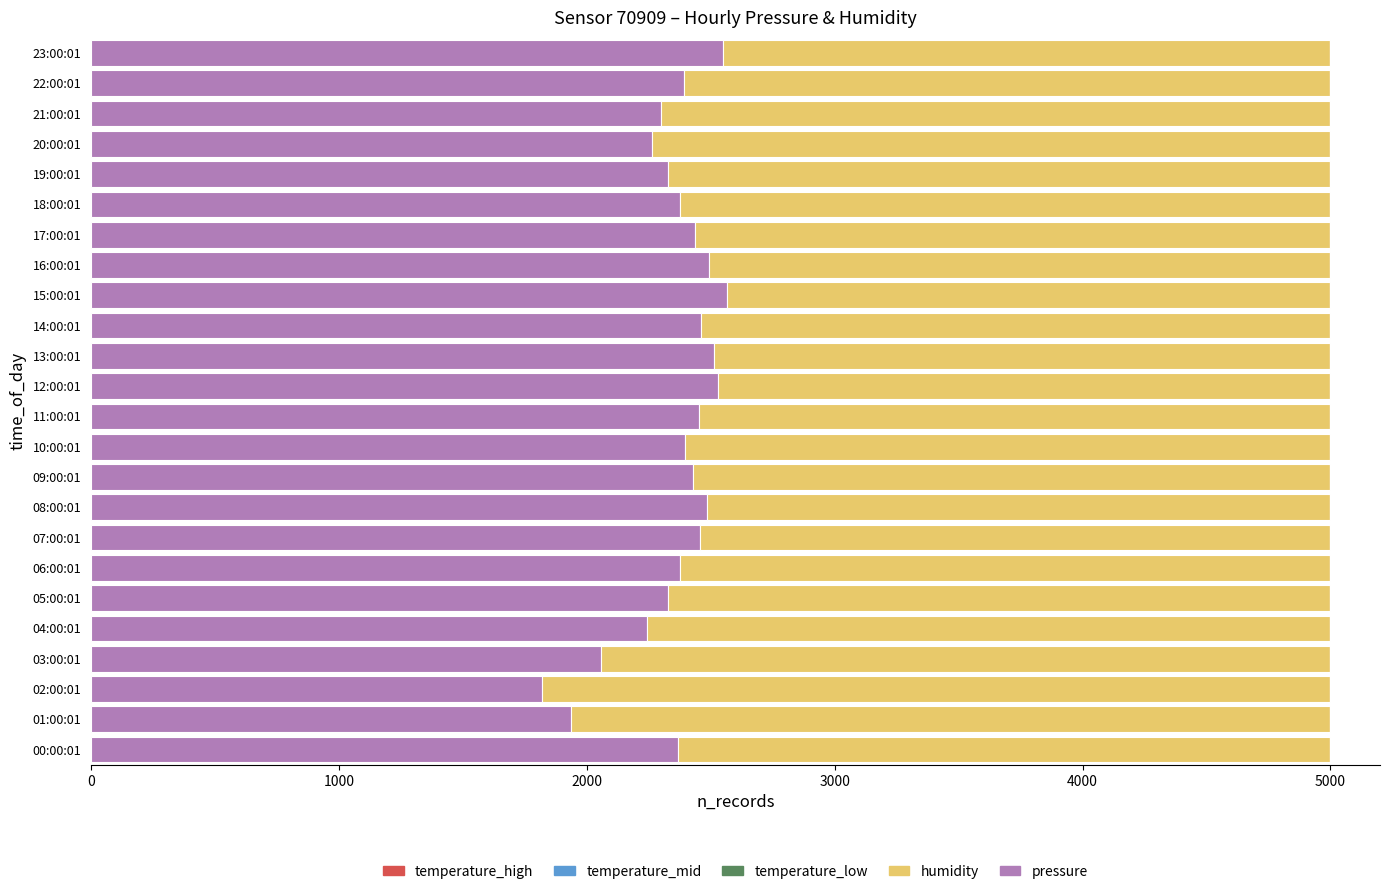

What is the total value across all series at 00:00:01?

5000.0